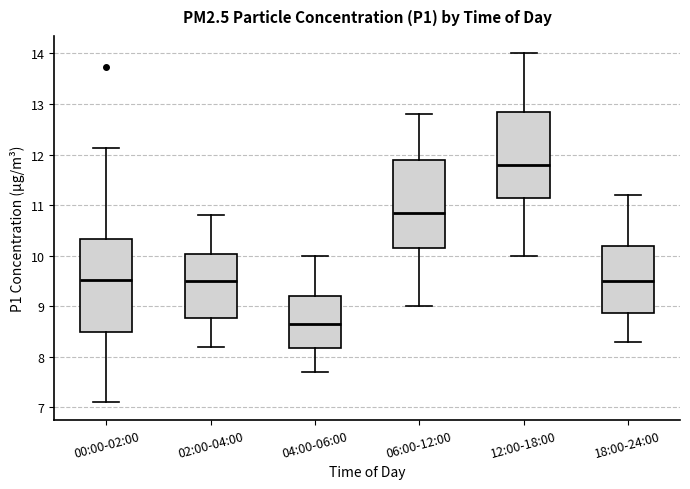

Where does the upper whisker of the box for 04:00-06:00 end on the y-axis? The values are not printed on the chart, so give them approximately, as read against the axis.

10.0